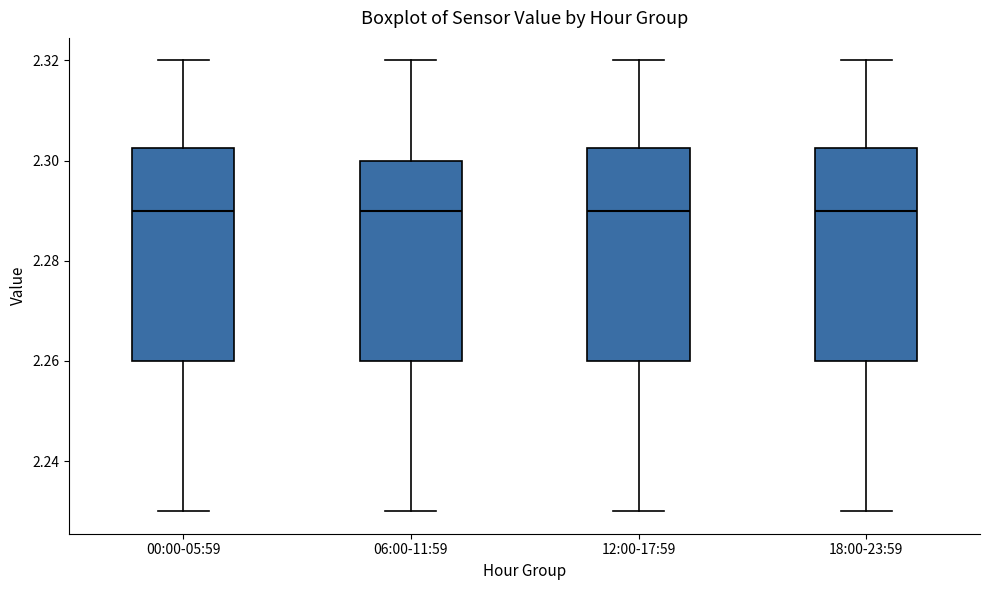

Where is the lower edge of the box for 06:00-11:59 on the y-axis? The values are not printed on the chart, so give them approximately, as read against the axis.

2.260